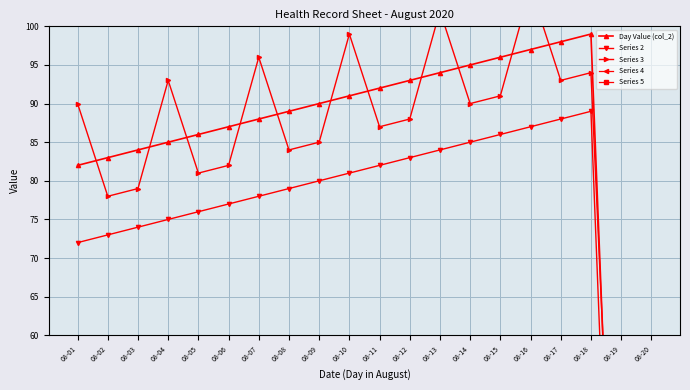

List the labels in order of Day Value (col_2) value, smallest first.

08-19, 08-20, 08-01, 08-02, 08-03, 08-04, 08-05, 08-06, 08-07, 08-08, 08-09, 08-10, 08-11, 08-12, 08-13, 08-14, 08-15, 08-16, 08-17, 08-18